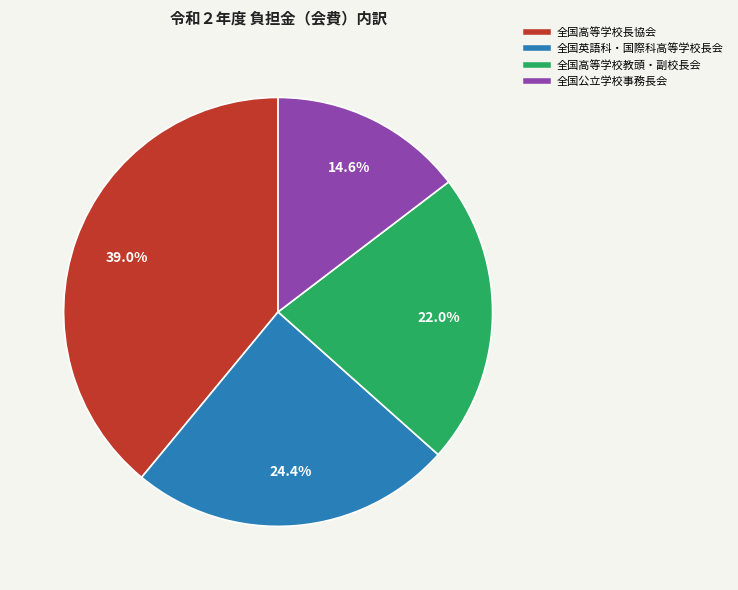

Which has a higher value, 全国高等学校教頭・副校長会 or 全国高等学校長協会?

全国高等学校長協会